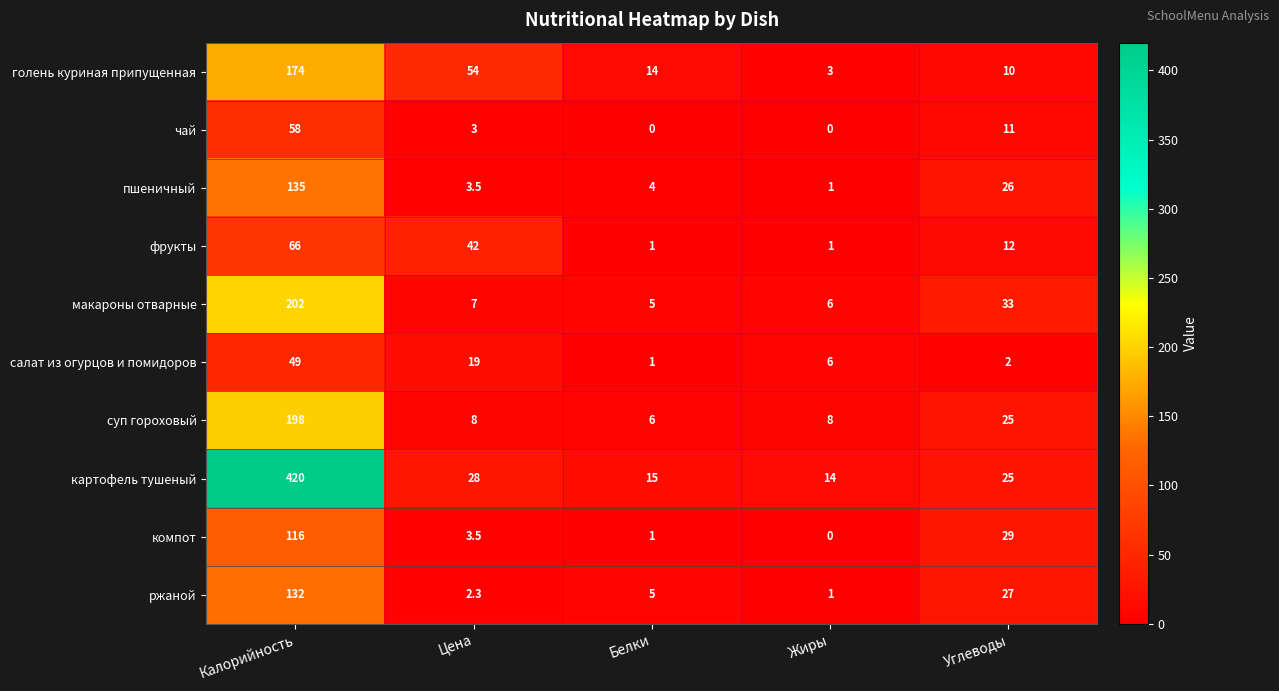

At how many categories does at least one series exceed 394?

1